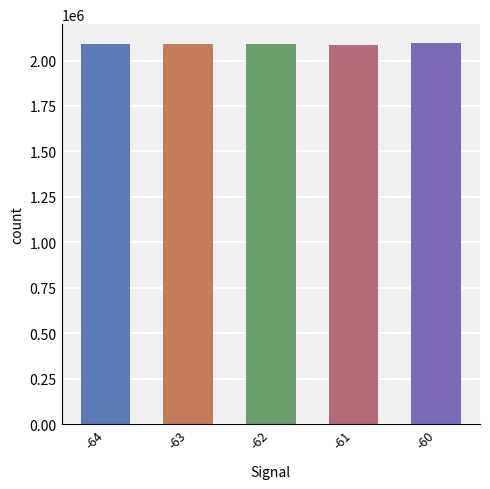

Are the bars horizontal?

No